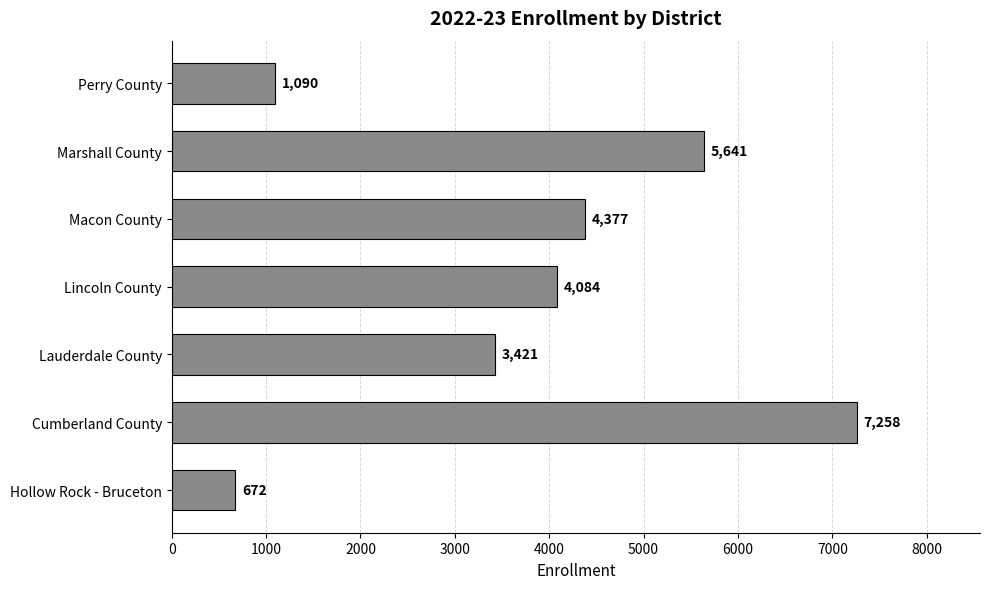

What is the difference between the maximum and minimum values?

6586